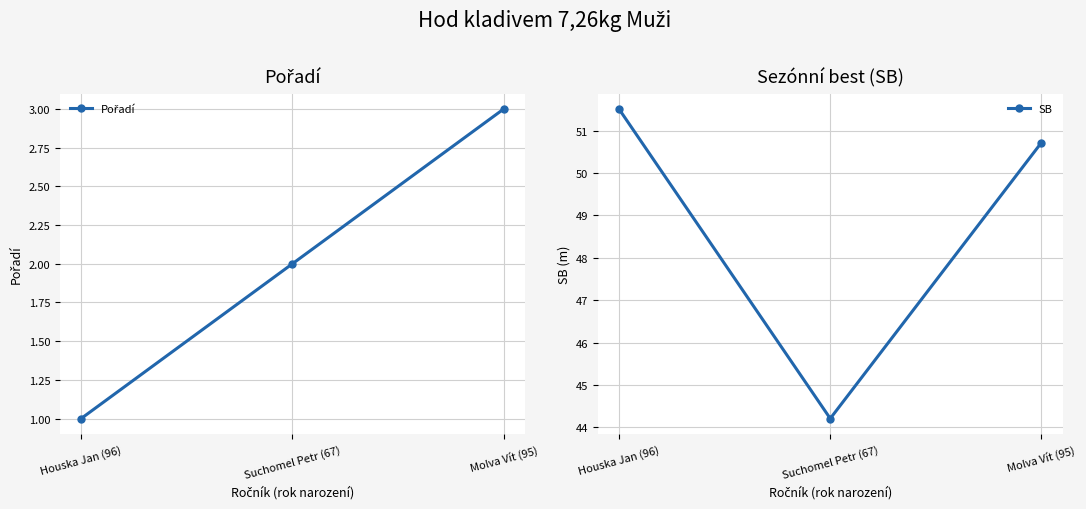

What is the difference between the maximum and second lowest values in the SB series?

0.8